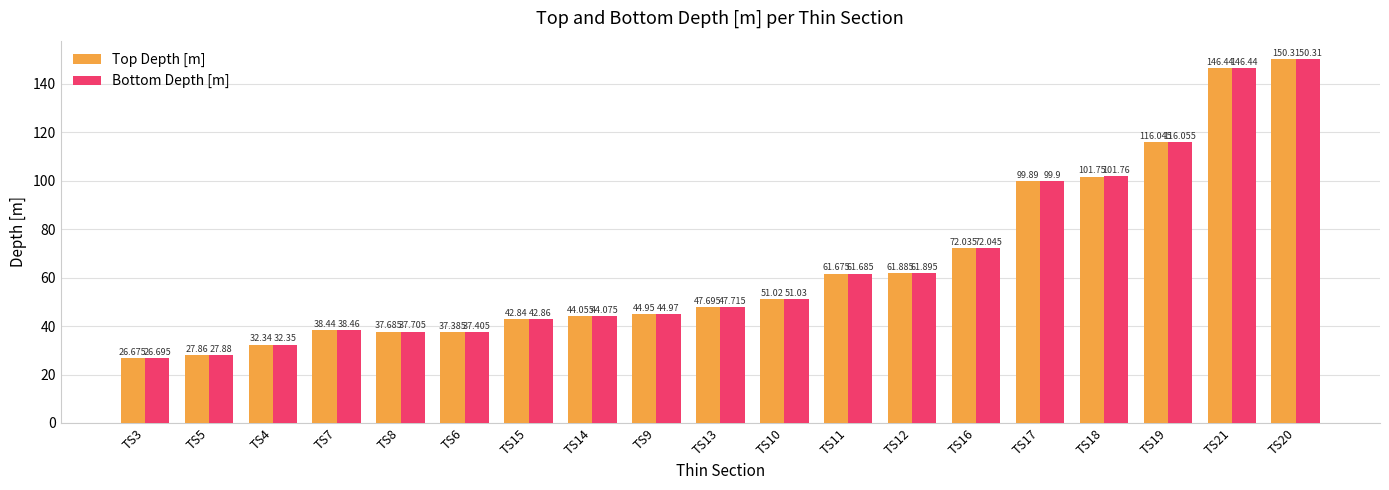

How many groups of bars are there?

19